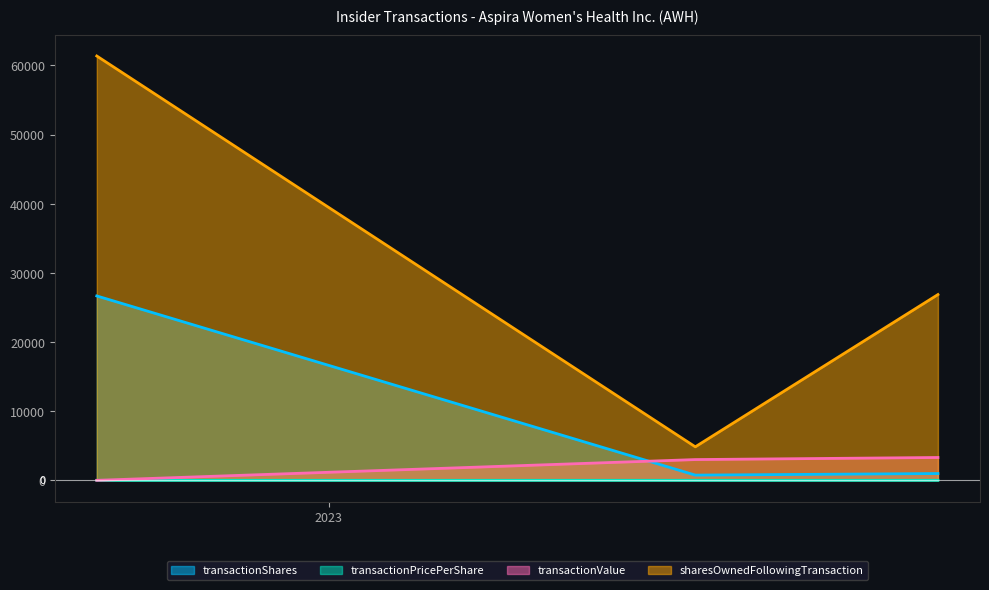

What is the total value across all series at 2023-07-24?

8604.0